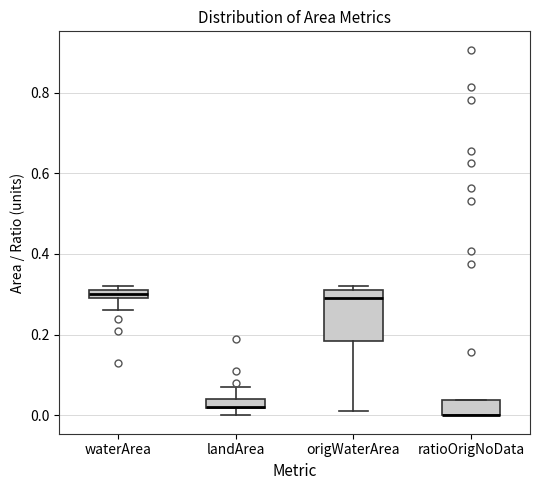

Where is the lower edge of the box for ratioOrigNoData on the y-axis? The values are not printed on the chart, so give them approximately, as read against the axis.

0.00